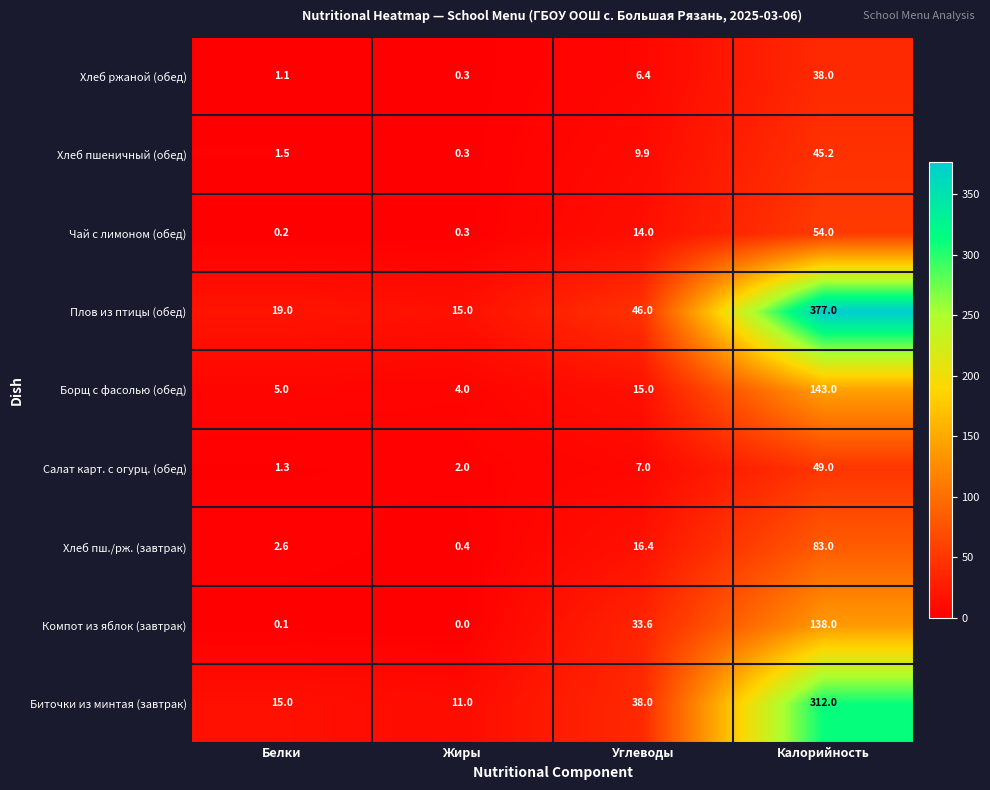

At Углеводы, list the series in order from smallest to largest.

Хлеб ржаной (обед), Салат карт. с огурц. (обед), Хлеб пшеничный (обед), Чай с лимоном (обед), Борщ с фасолью (обед), Хлеб пш./рж. (завтрак), Компот из яблок (завтрак), Биточки из минтая (завтрак), Плов из птицы (обед)